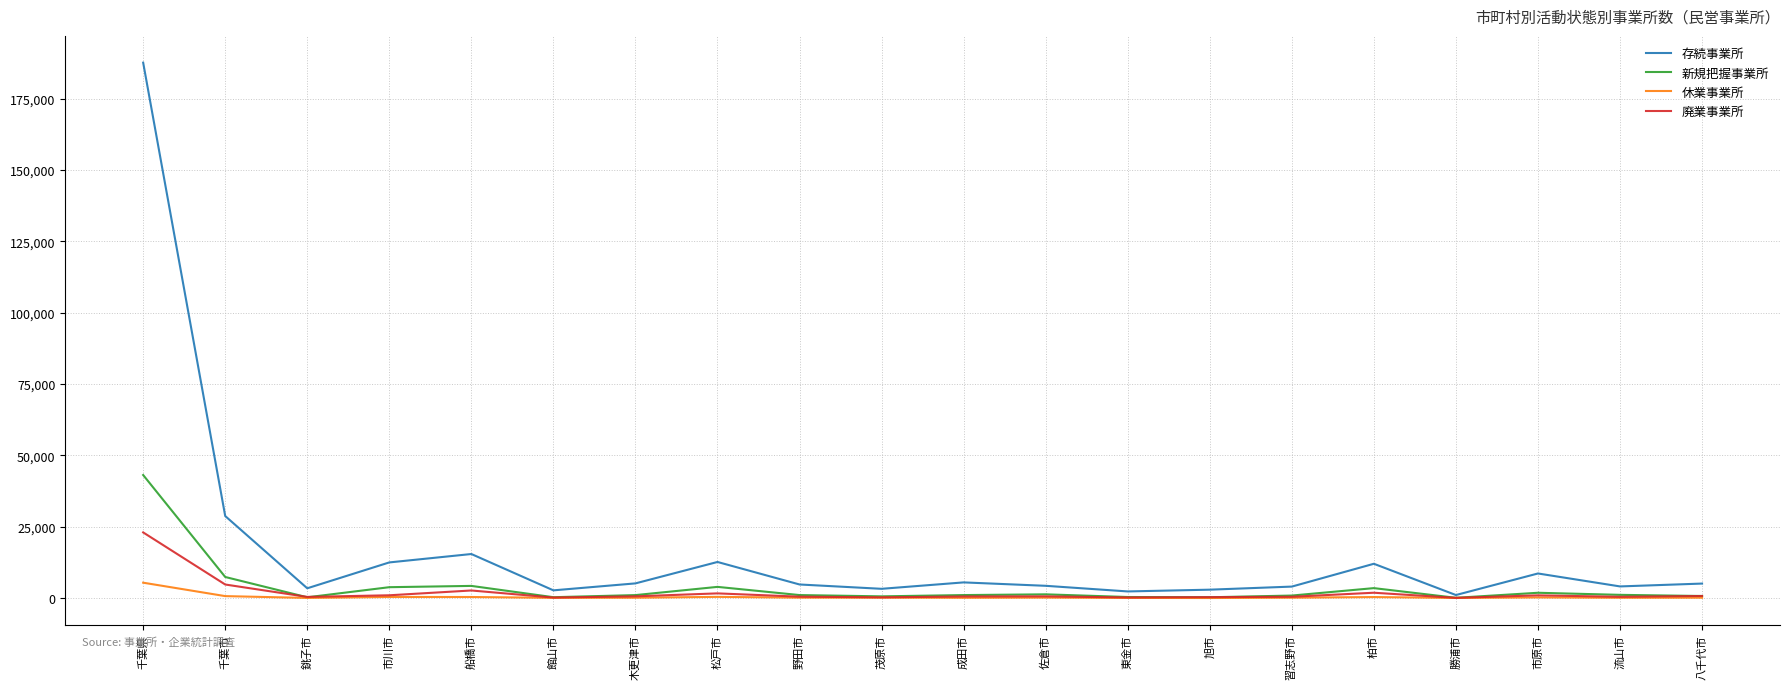

Is it true that 休業事業所 equals 38 at 勝浦市?

True